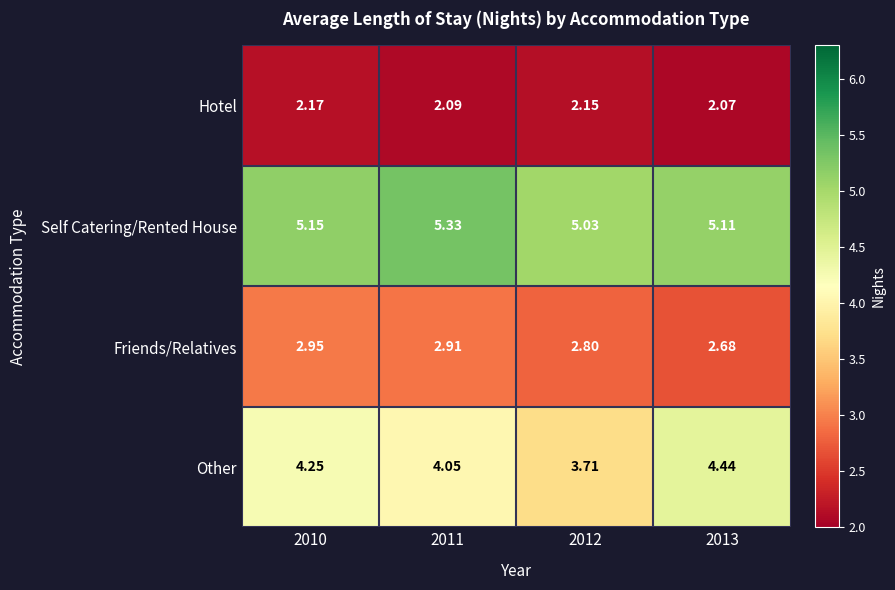

Which series has the largest total across all categories?

Self Catering/Rented House